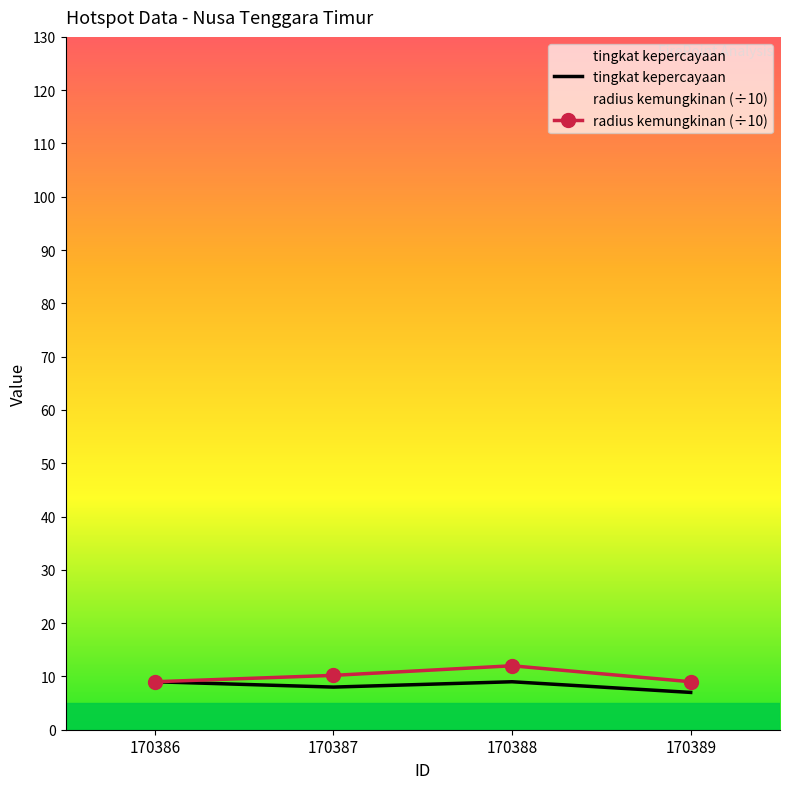

Which series has the largest range (max minus min)?

radius kemungkinan